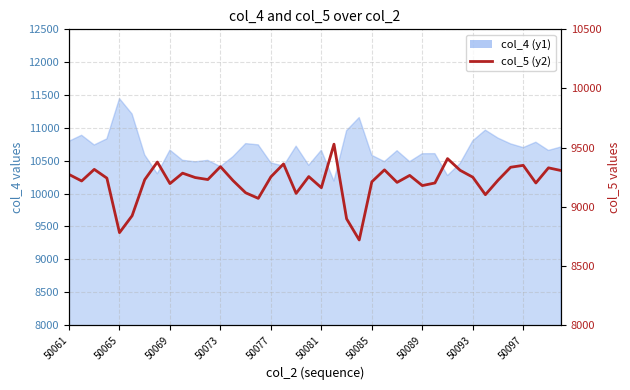

What is the ratio of the value at 36 to the value at 15?

1.0